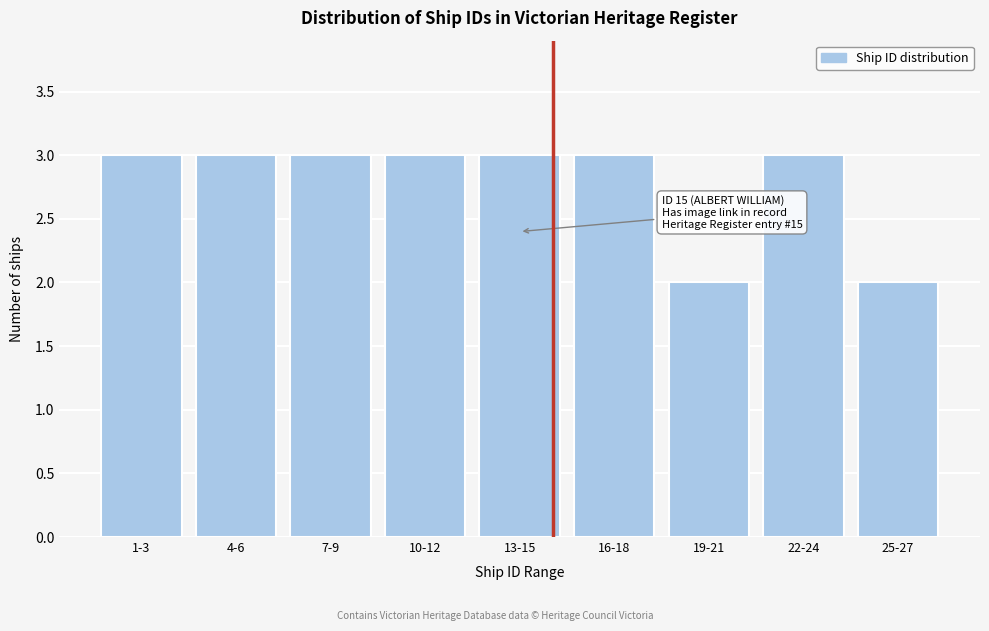

Reading right to left, transcribe all the data shown in this chart.

2	3	2	3	3	3	3	3	3